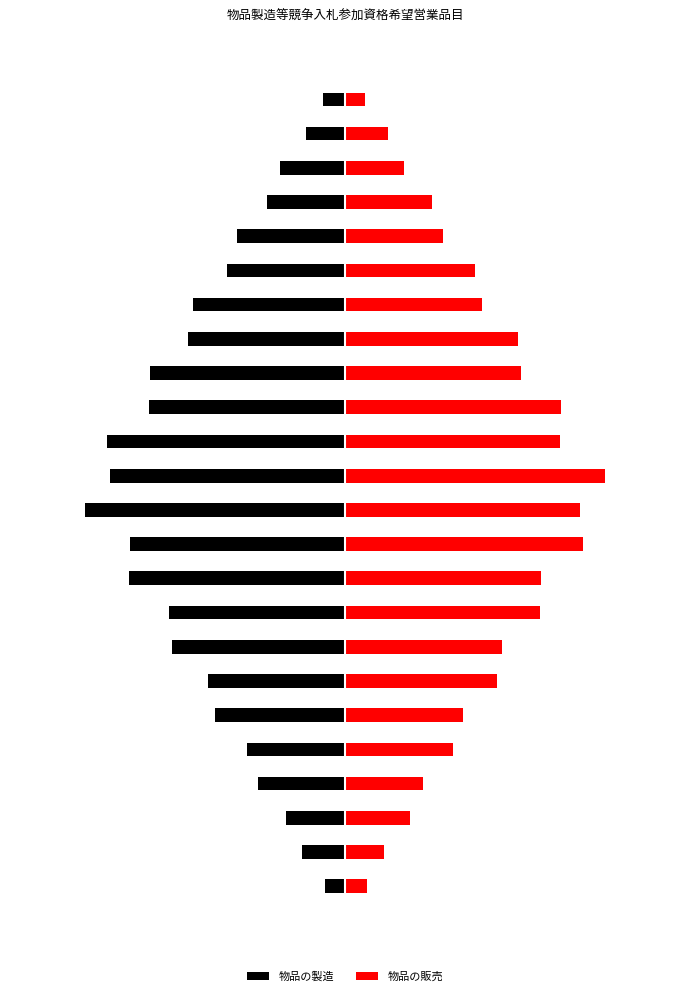

How many positive values does the 物品の販売 series have?

24